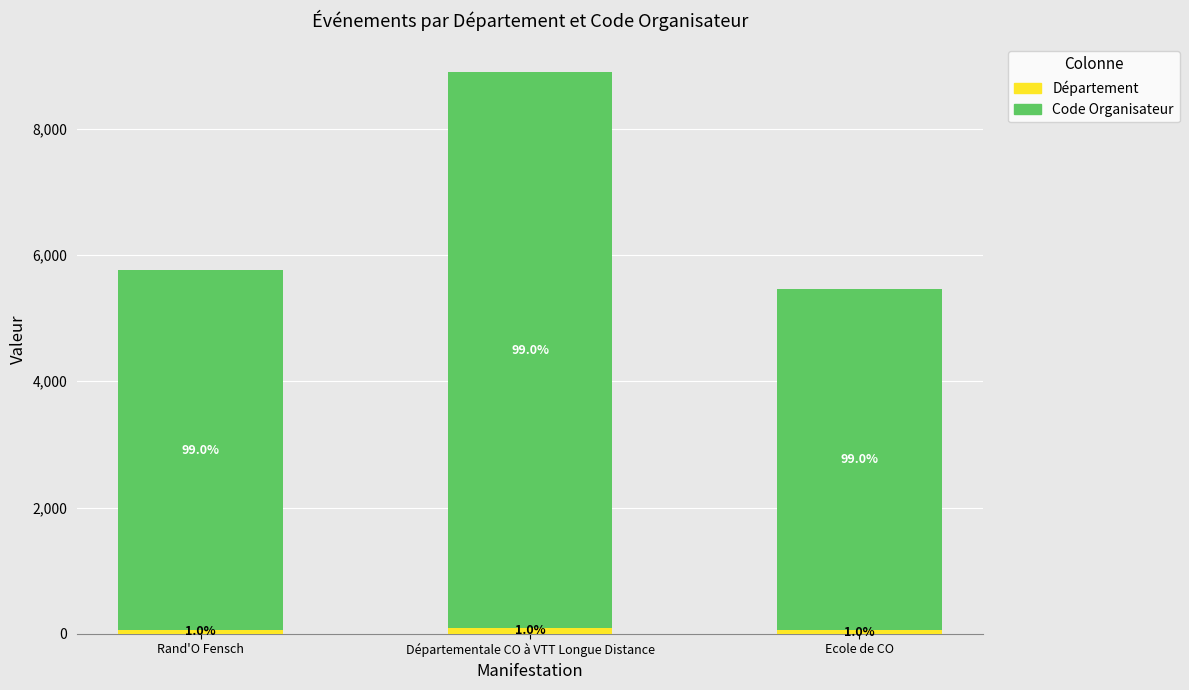

Does the chart contain stacked bars?

Yes